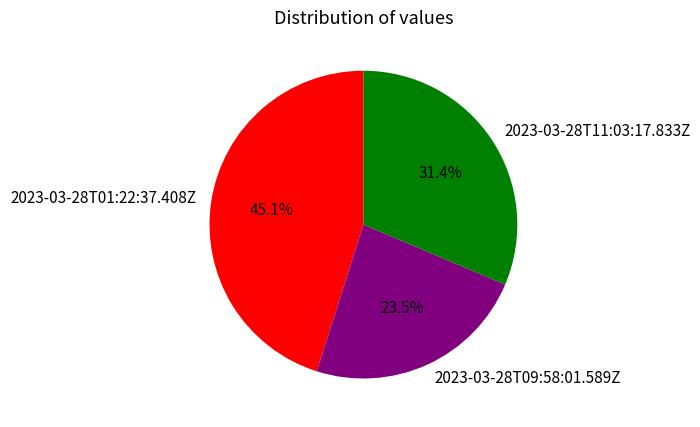

Does 2023-03-28T01:22:37.408Z account for over 50% of the chart?

No